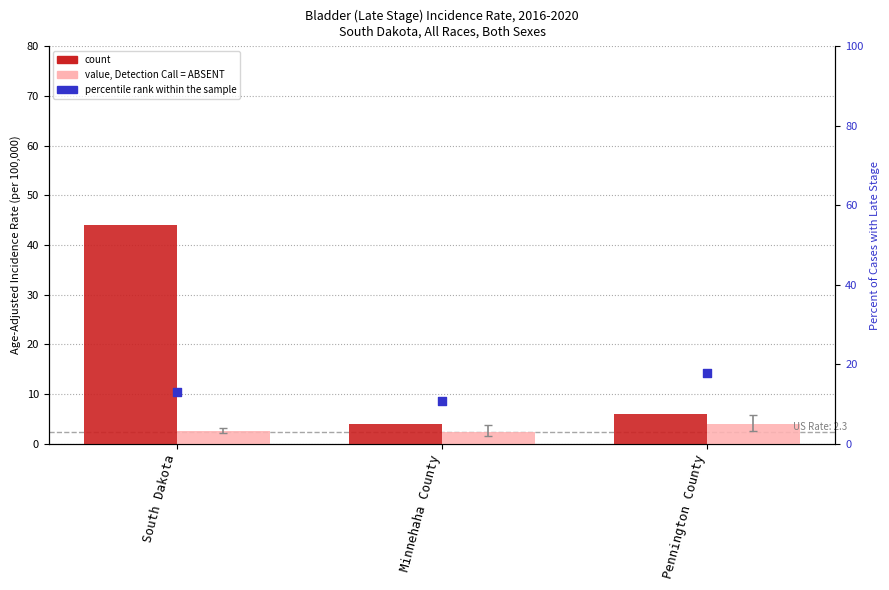

Which series reaches the maximum Y coordinate?

count